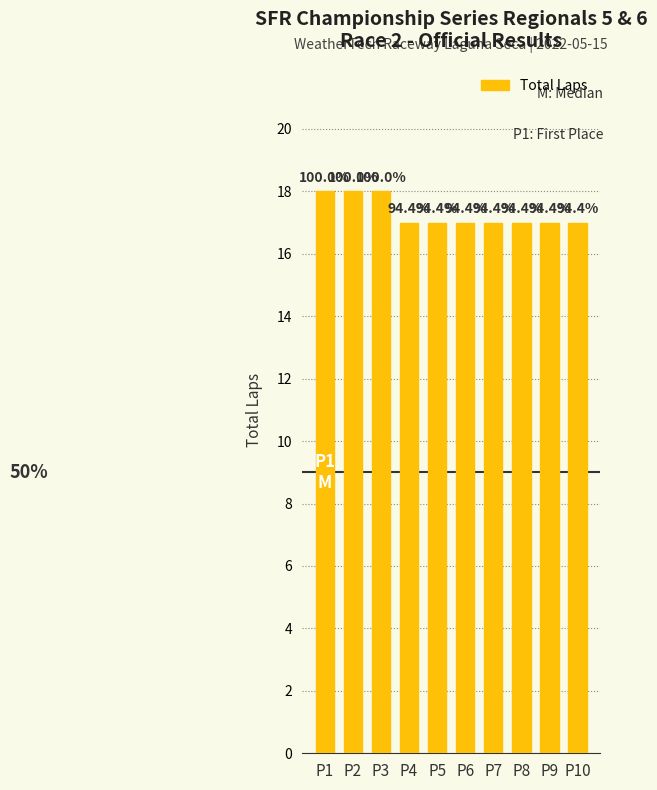

Reading left to right, extract all data points from this chart.

P1=18	P2=18	P3=18	P4=17	P5=17	P6=17	P7=17	P8=17	P9=17	P10=17